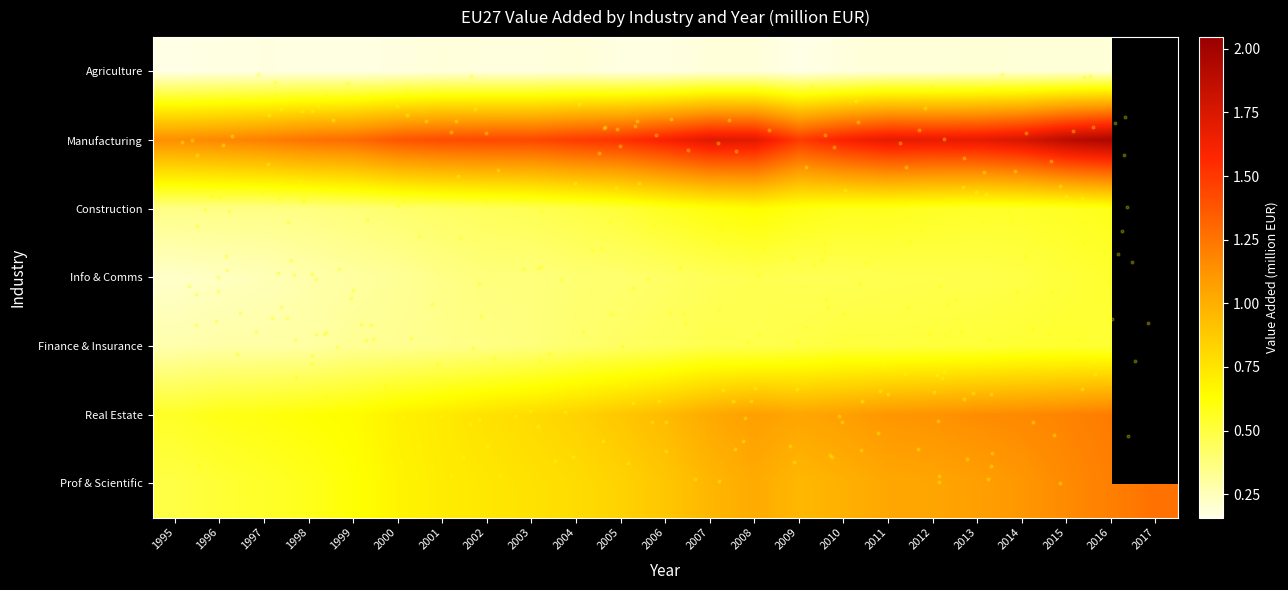

At which category is the sum across all series the highest?

2016